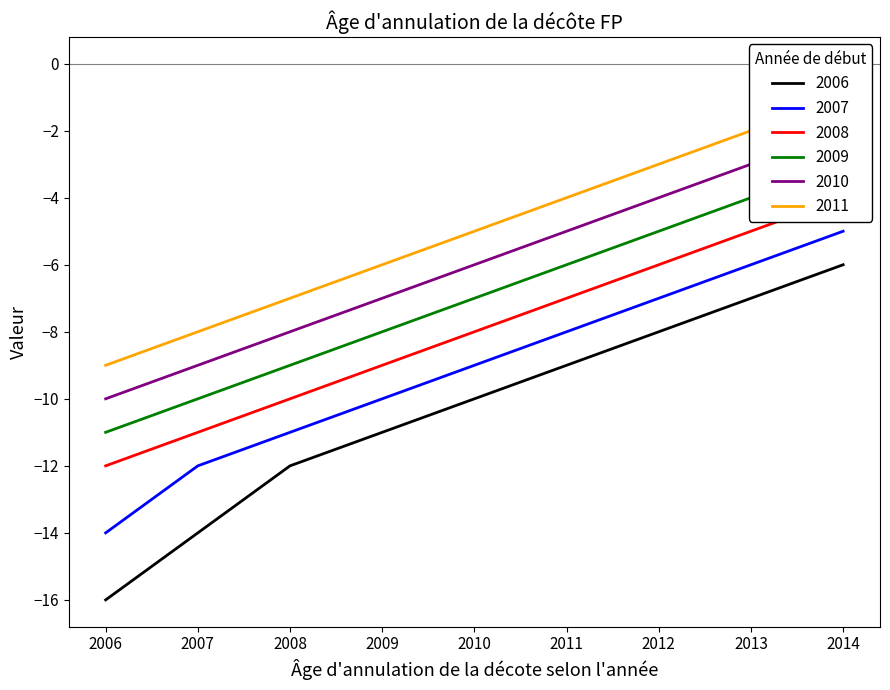

The 2008 series shows -5 at 2013. True or false?

True